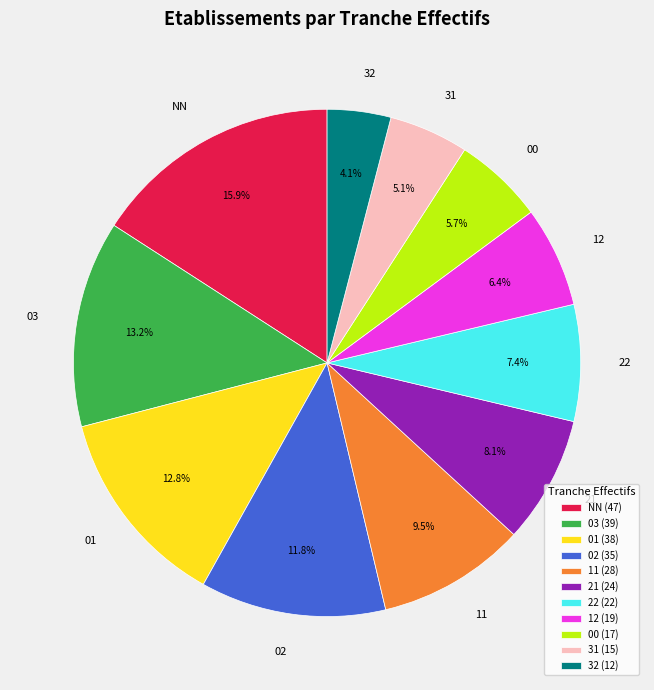

What is the smallest slice in the pie chart?

32